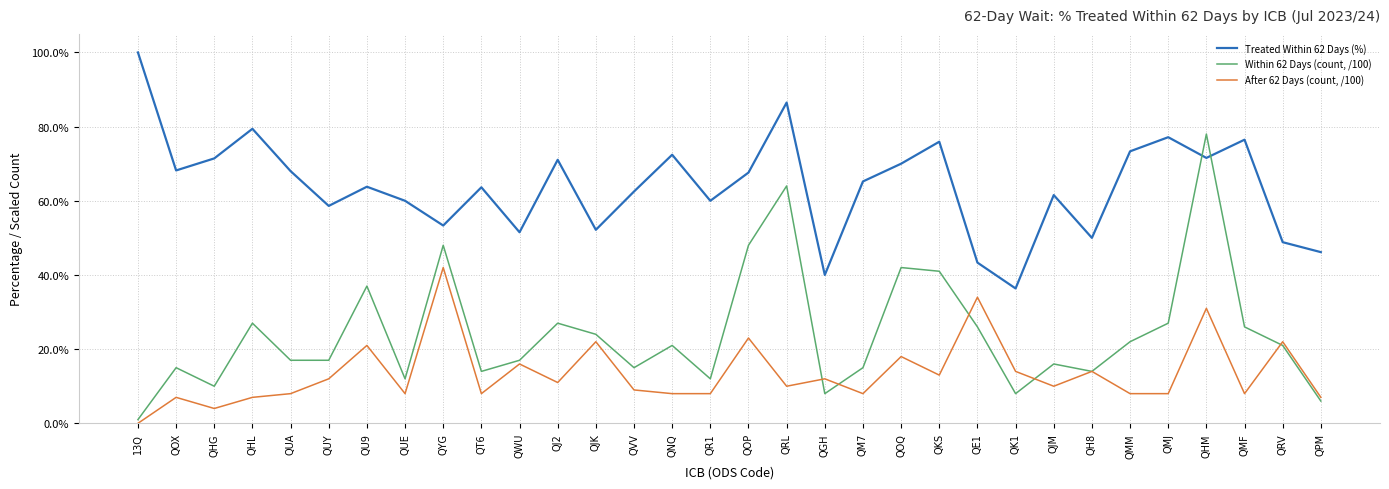

Does the chart display data point markers on the line(s)?

No